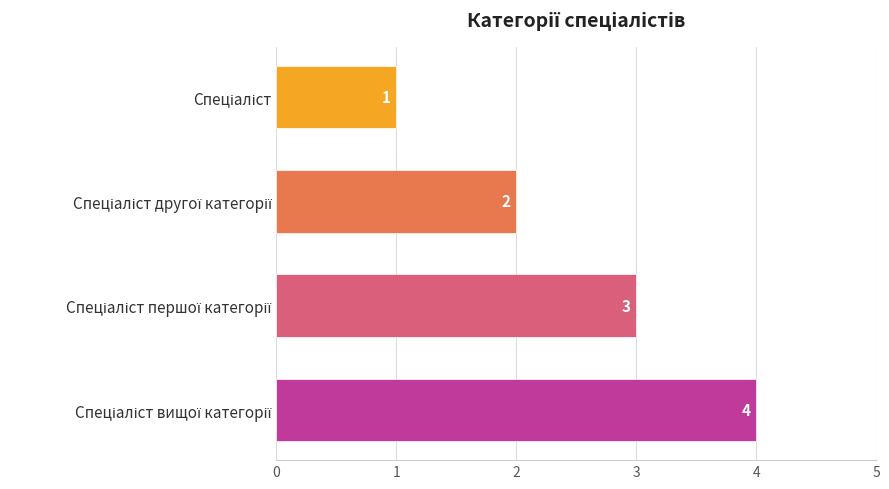

What is the maximum value shown in the chart?

4